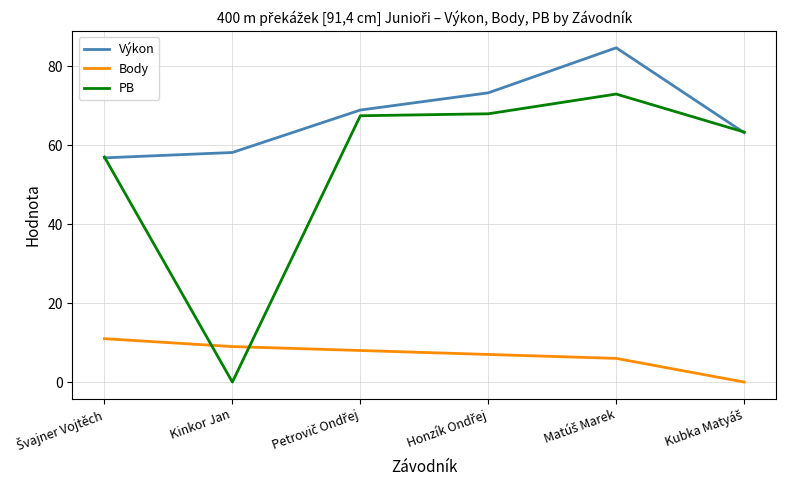

The PB series shows -46.6 at Kinkor Jan. True or false?

False